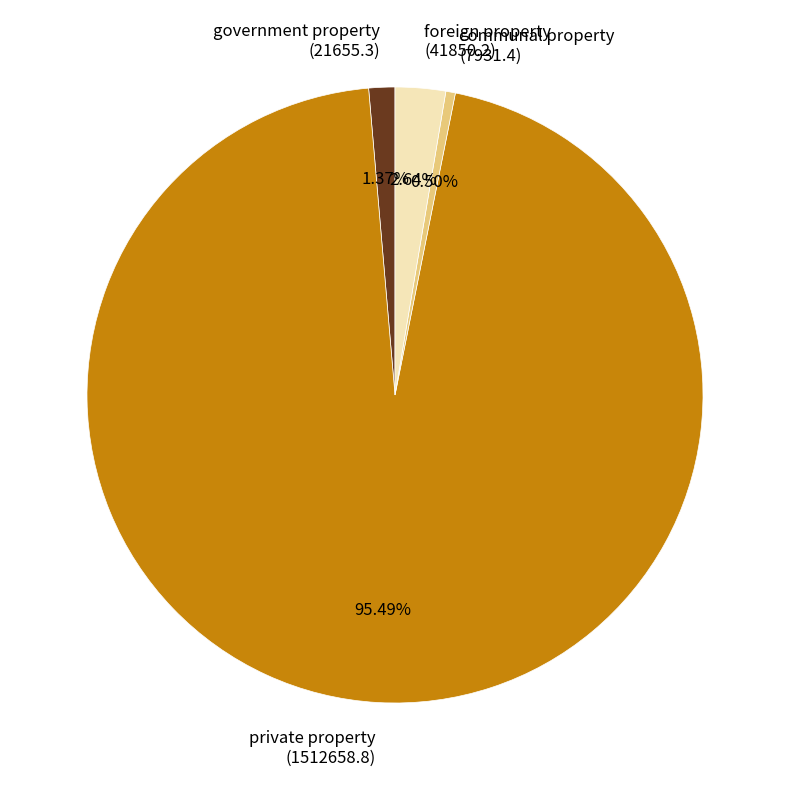

Combined, do foreign property (41850.2) and private property (1512658.8) account for over 50%?

Yes